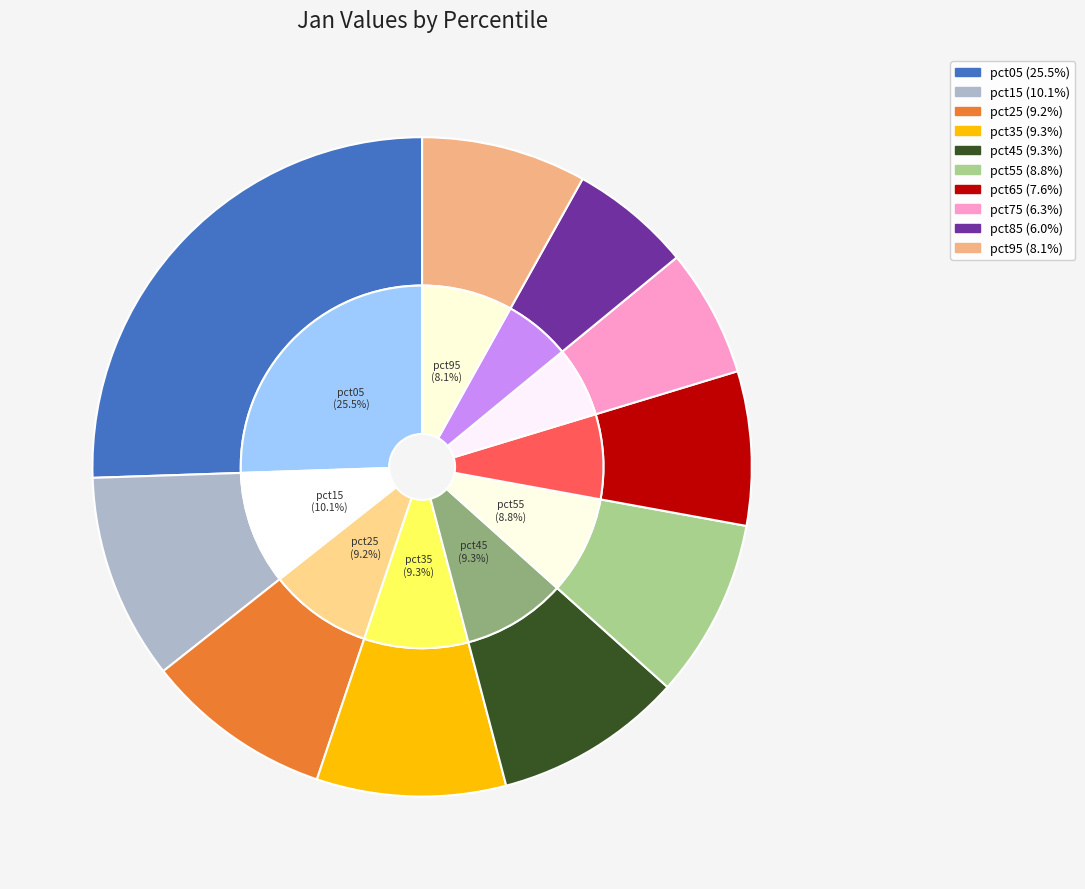

Combined, what portion of the pie is pct95 and pct05?

33.6%